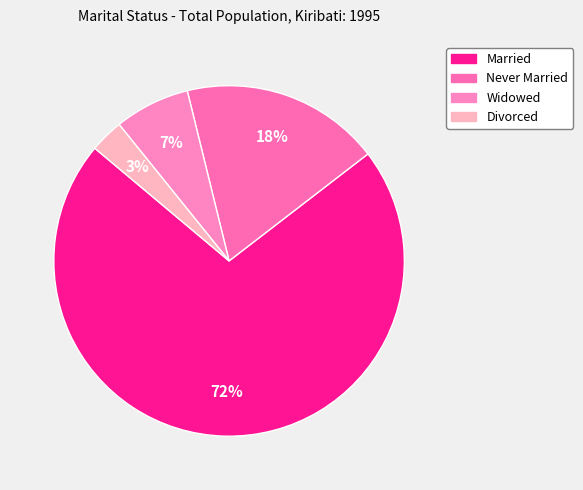

How many slices are in this pie chart?

4